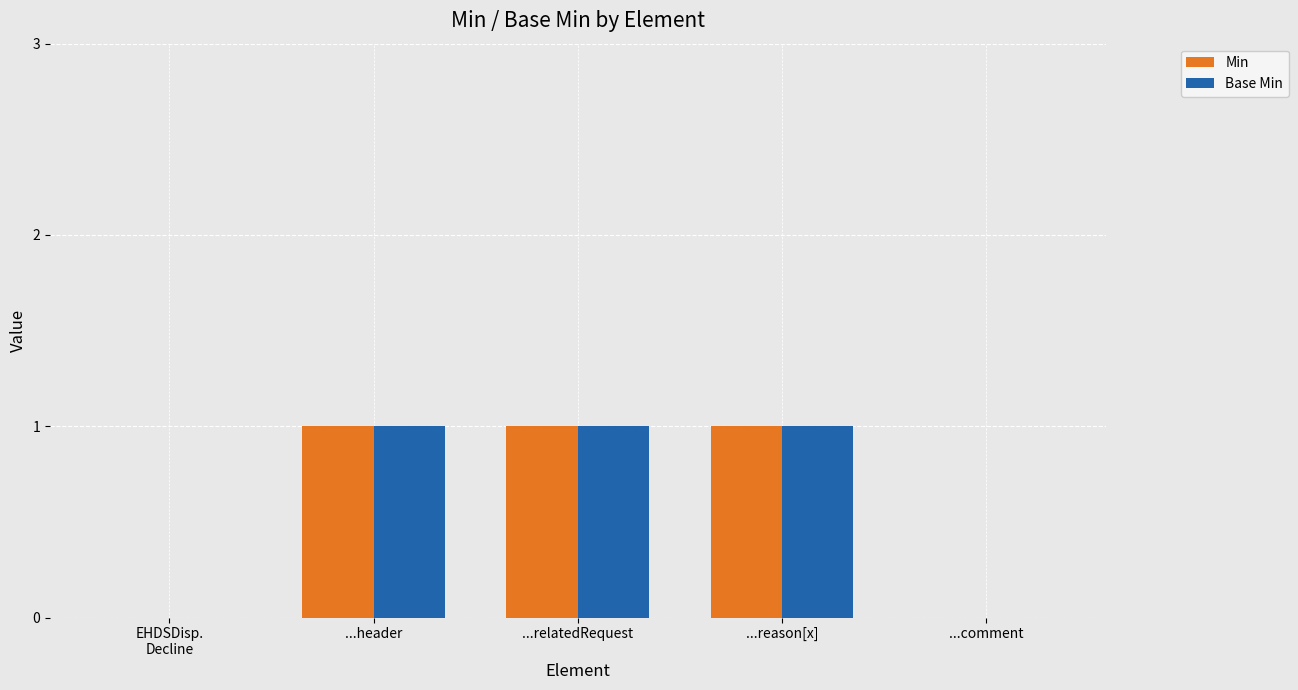

Is it true that Base Min equals 0 at ...header?

False